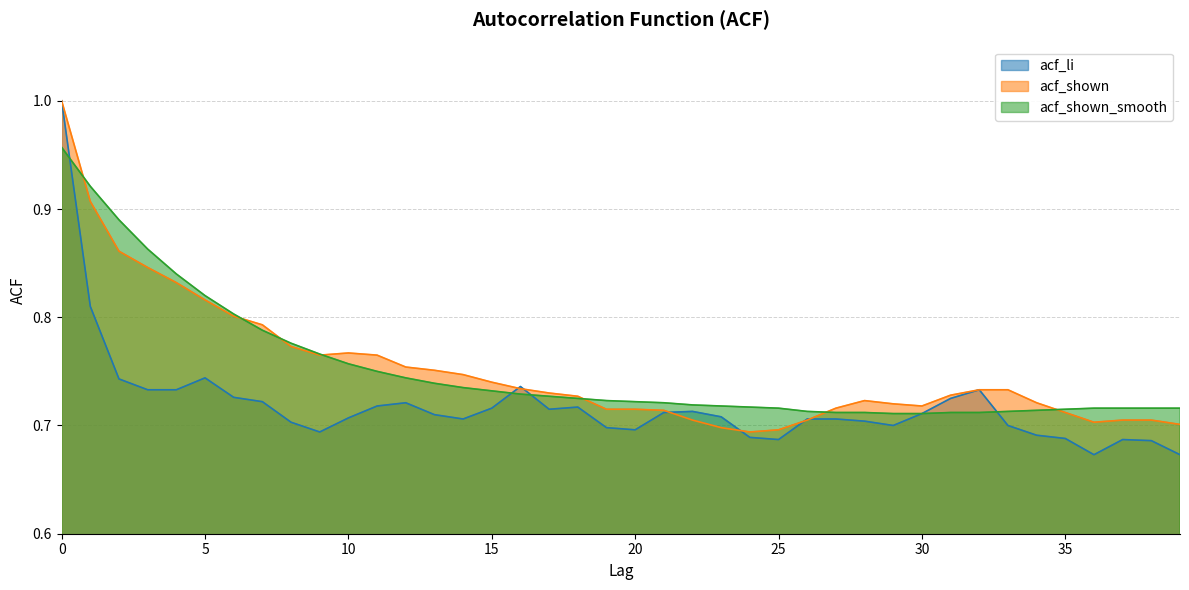

Rank the series by their maximum value, from lowest to highest.

acf_shown_smooth, acf_li, acf_shown